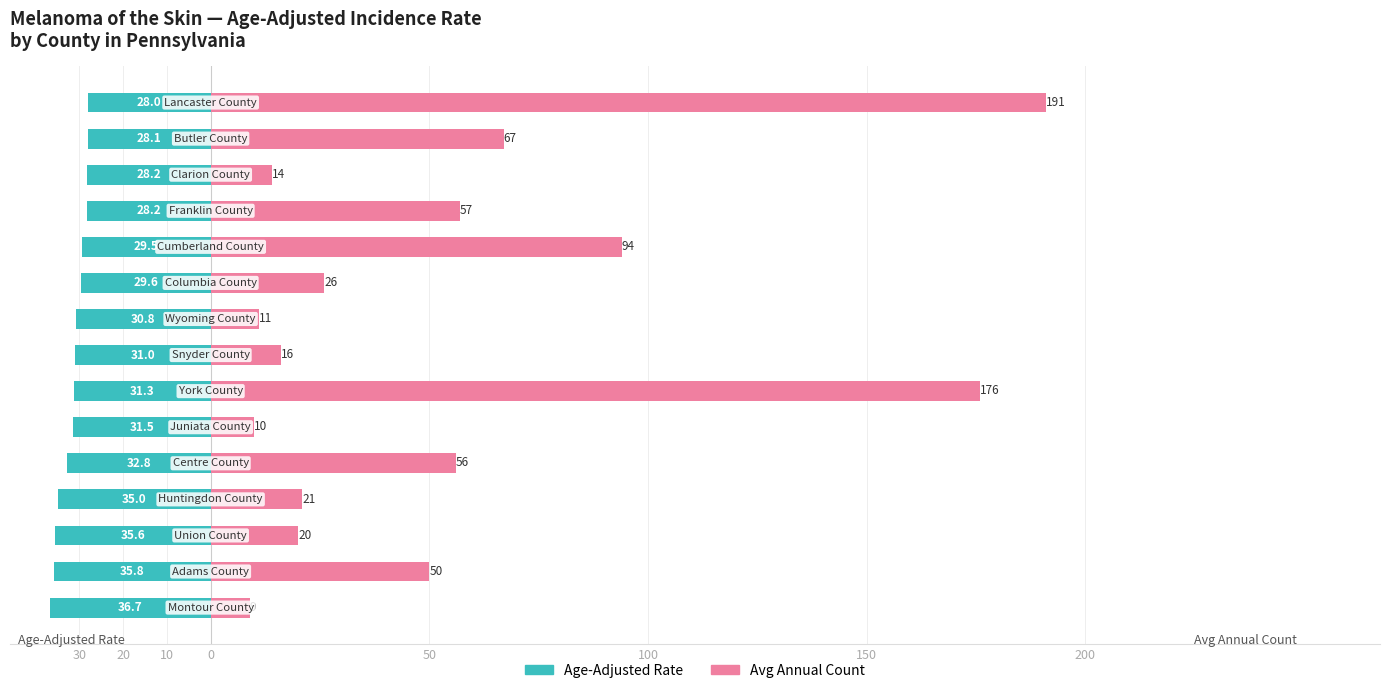

How many distinct data groups are displayed?

2